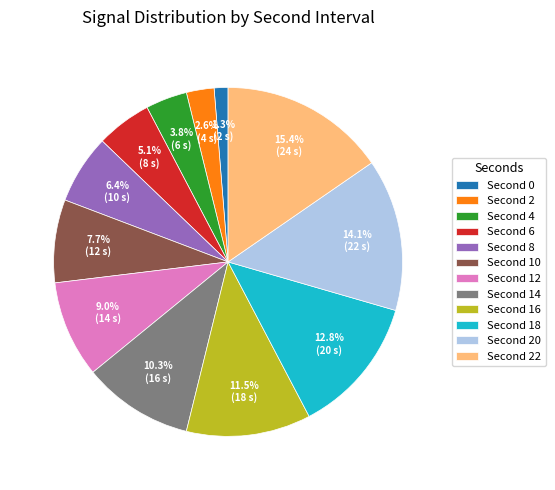

What is the largest slice in the pie chart?

Second 22